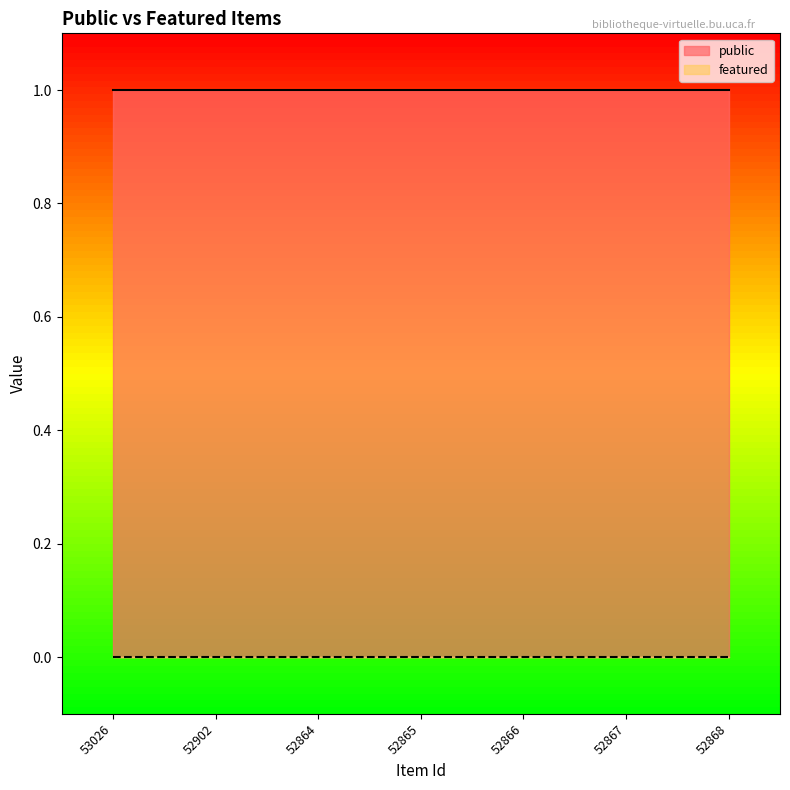

What is the label of the 7th point from the left?

52868